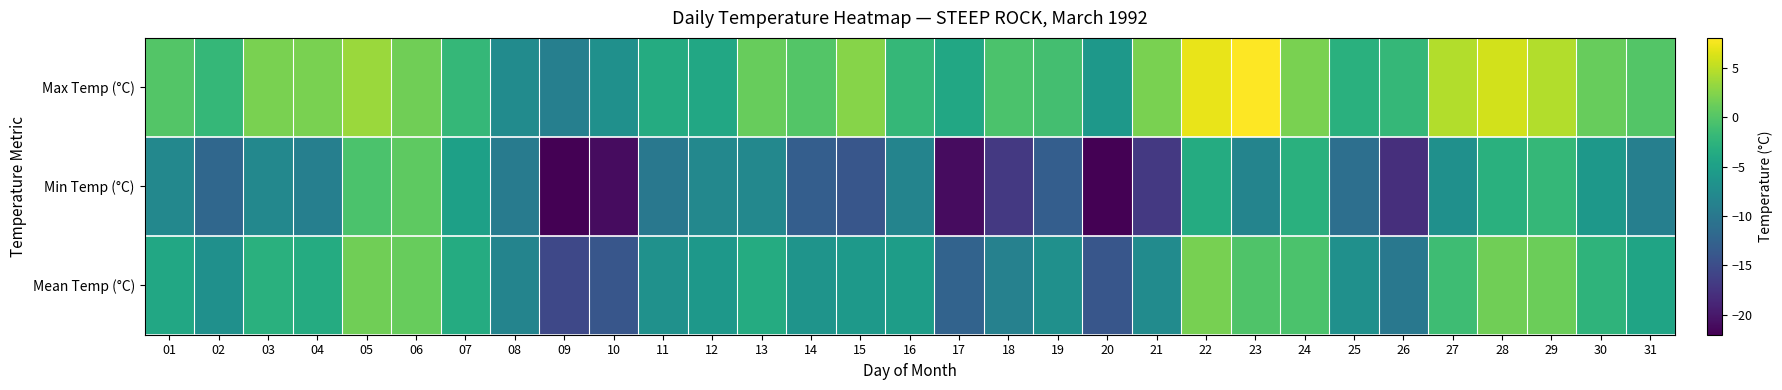

Reading left to right, list all the values displayed in this chart.

Max Temp (°C): 01=0.0	02=-2.0	03=2.0	04=2.0	05=3.5	06=1.5	07=-2.0	08=-7.5	09=-9.0	10=-7.0	11=-3.5	12=-4.0	13=1.0	14=0.0	15=2.5	16=-2.0	17=-4.0	18=-0.5	19=-1.0	20=-6.0	21=2.0	22=7.0	23=8.0	24=2.0	25=-3.0	26=-2.0	27=4.5	28=6.0	29=4.5	30=1.0	31=0.0
Min Temp (°C): 01=-8.0	02=-12.0	03=-8.0	04=-9.0	05=-0.5	06=0.5	07=-5.0	08=-9.5	09=-22.0	10=-21.0	11=-10.0	12=-8.0	13=-8.0	14=-13.0	15=-14.0	16=-8.5	17=-21.0	18=-17.0	19=-13.0	20=-22.0	21=-17.0	22=-3.5	23=-8.5	24=-3.0	25=-11.0	26=-18.0	27=-7.0	28=-3.0	29=-2.0	30=-6.0	31=-9.0
Mean Temp (°C): 01=-4.0	02=-7.0	03=-3.0	04=-3.5	05=1.5	06=1.0	07=-3.5	08=-8.5	09=-15.5	10=-14.0	11=-6.8	12=-6.0	13=-3.5	14=-6.5	15=-5.8	16=-5.3	17=-12.5	18=-8.8	19=-7.0	20=-14.0	21=-7.5	22=1.8	23=-0.3	24=-0.5	25=-7.0	26=-10.0	27=-1.3	28=1.5	29=1.3	30=-2.5	31=-4.5